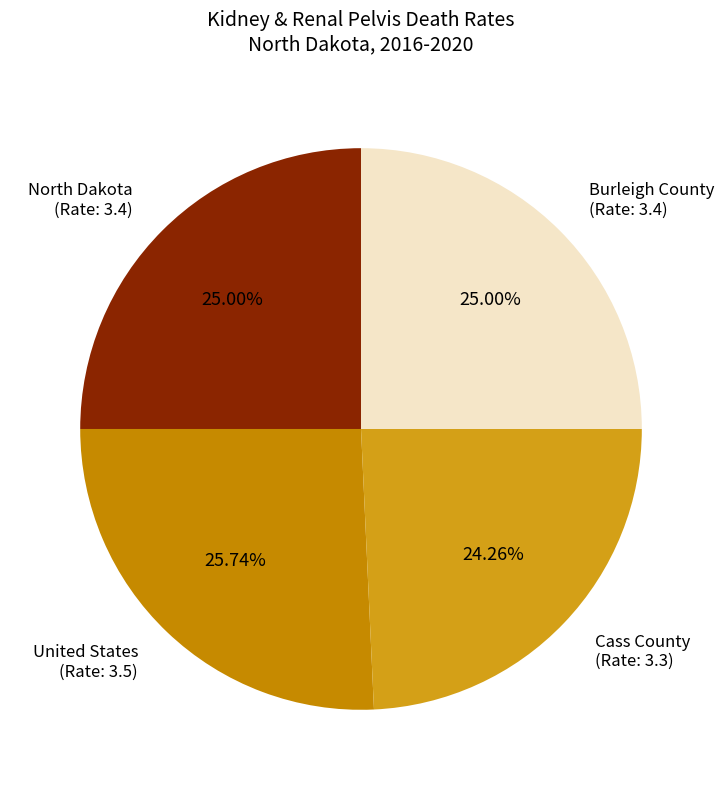

Combined, do United States (Rate: 3.5) and Burleigh County (Rate: 3.4) account for over 50%?

Yes